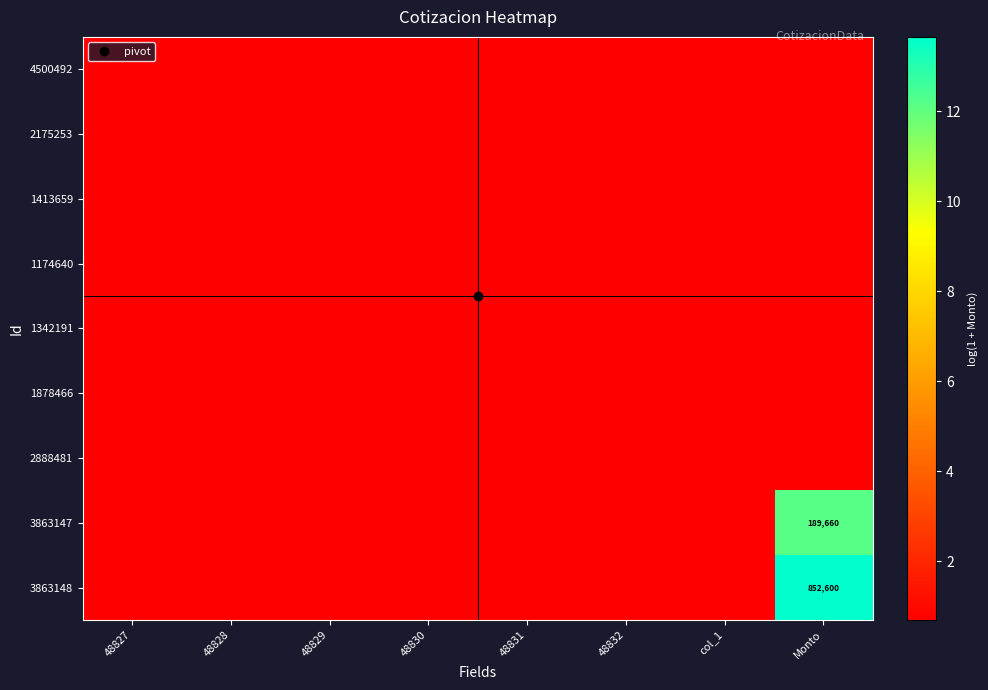

Rank the series by their maximum value, from lowest to highest.

4500492, 2175253, 1413659, 1174640, 1342191, 1878466, 2888481, 3863147, 3863148